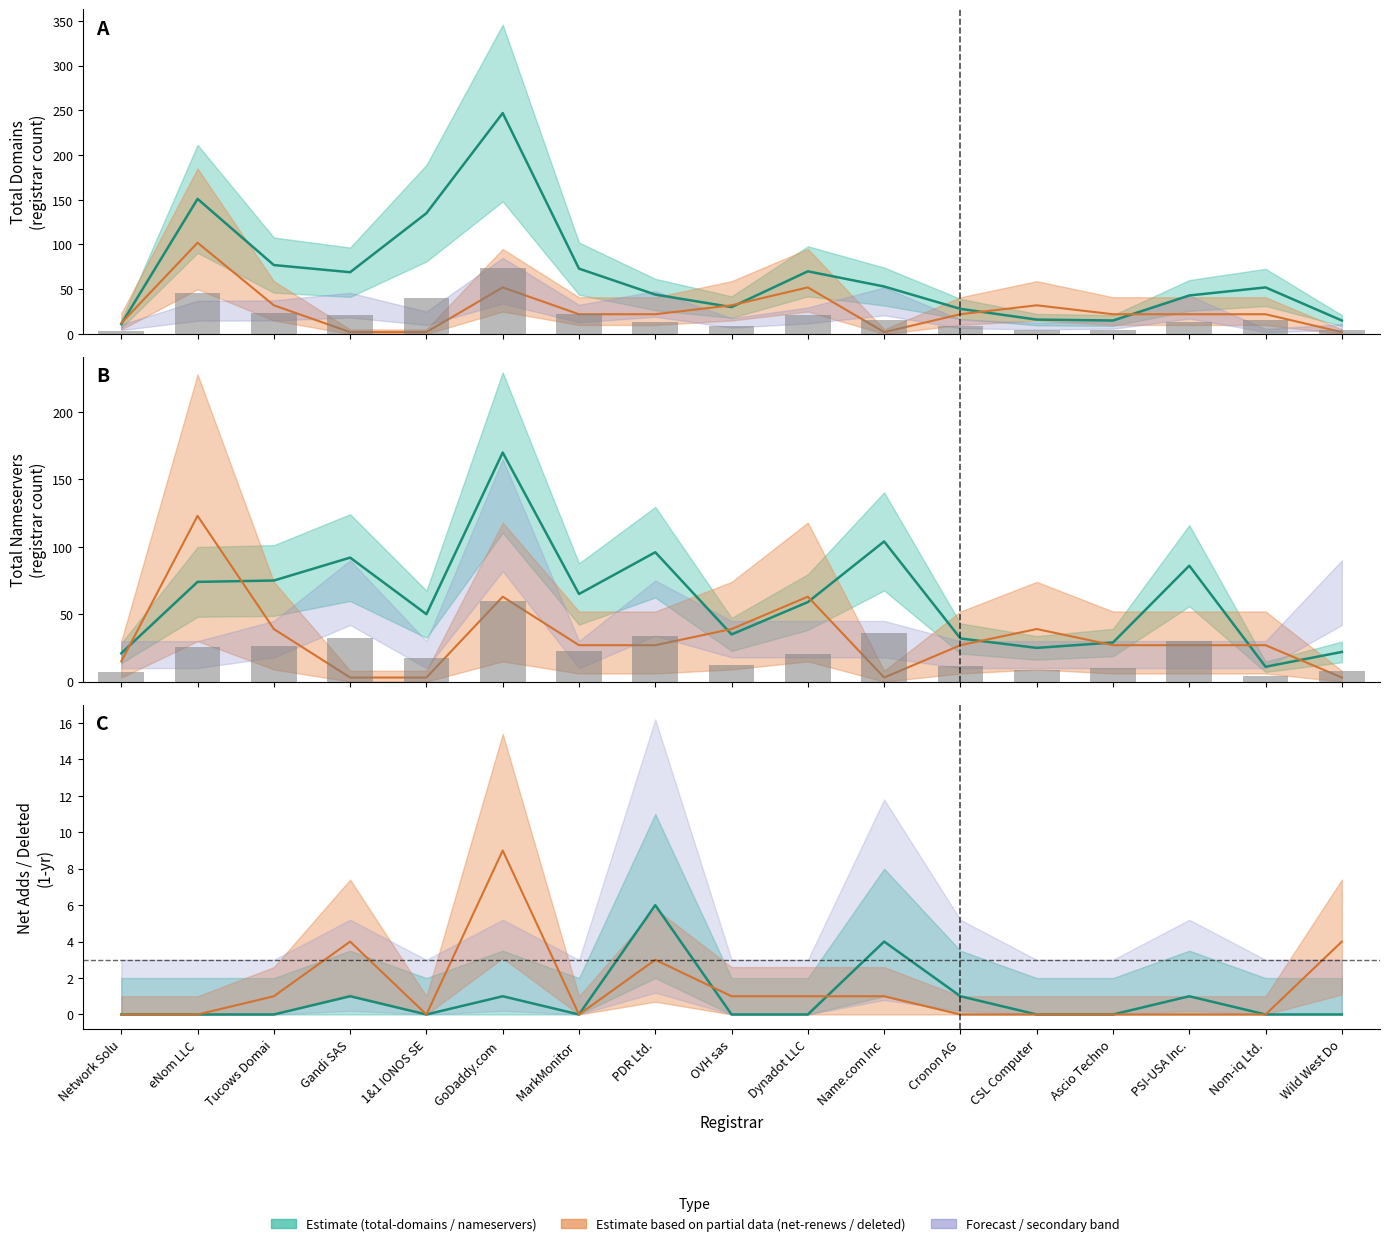

What is the label of the 17th bar from the left?

Wild West Do